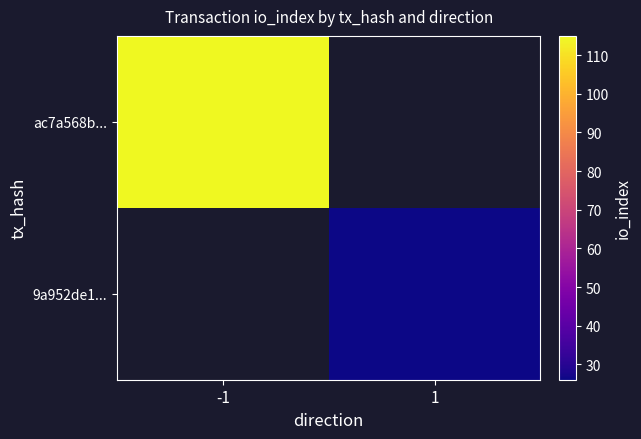

Which series has the largest range (max minus min)?

ac7a568b...